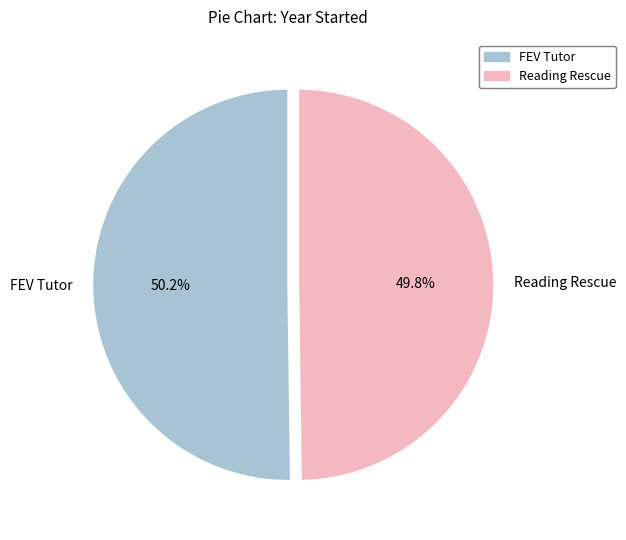

True or false: FEV Tutor accounts for 64% of the total.

False